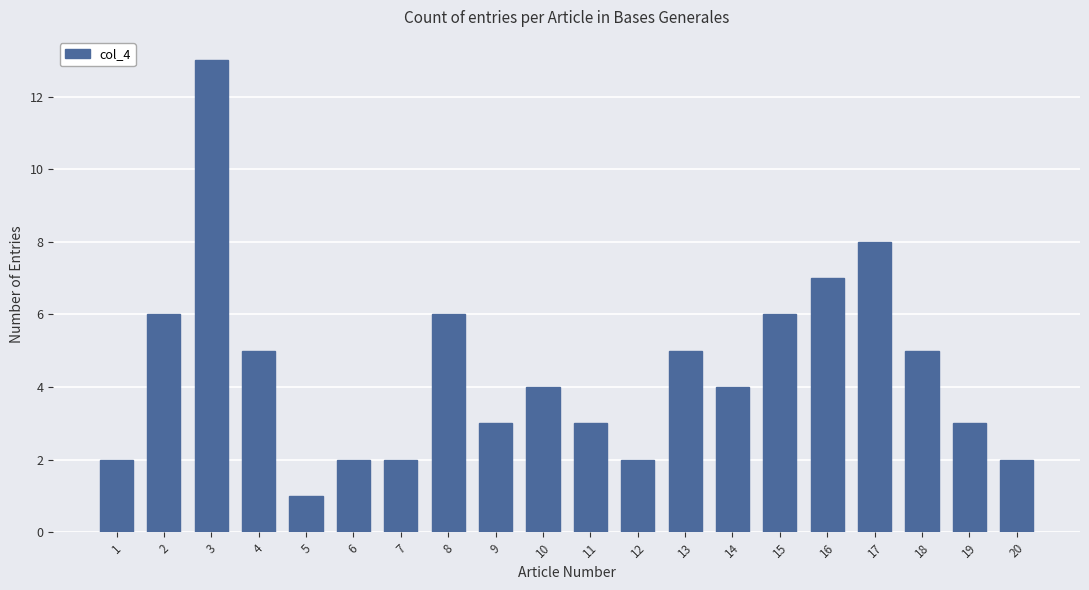

Reading right to left, transcribe all the data shown in this chart.

2	3	5	8	7	6	4	5	2	3	4	3	6	2	2	1	5	13	6	2